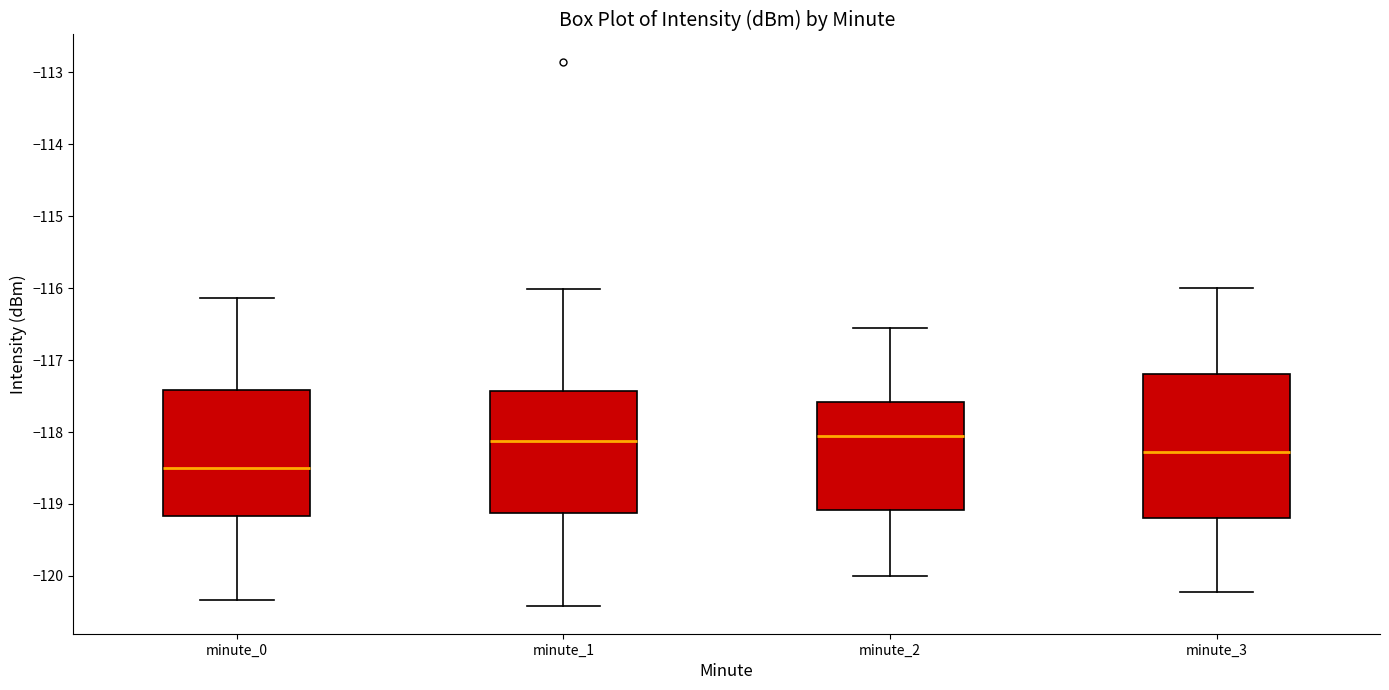

Reading left to right, read every box against the y-axis: the position of its median line, the range the box covers, and the ends of its whiskers. The values are not printed on the chart, so give them approximately, as read against the axis.

minute_0: median -118.5, box -119.2 to -117.4, whiskers -120.3 to -116.1
minute_1: median -118.1, box -119.1 to -117.4, whiskers -120.4 to -116.0
minute_2: median -118.1, box -119.1 to -117.6, whiskers -120.0 to -116.6
minute_3: median -118.3, box -119.2 to -117.2, whiskers -120.2 to -116.0